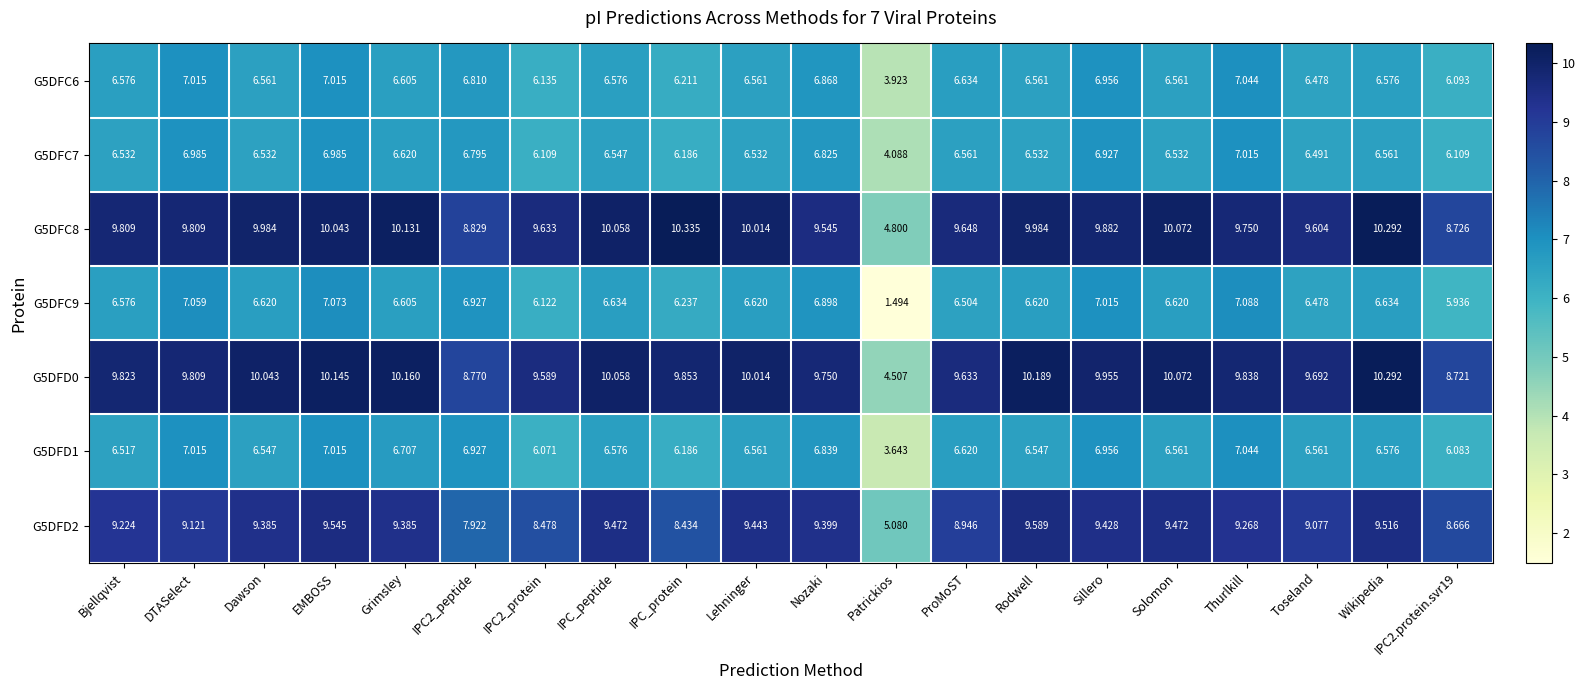

Which category has the lowest value in the G5DFC7 series?

Patrickios